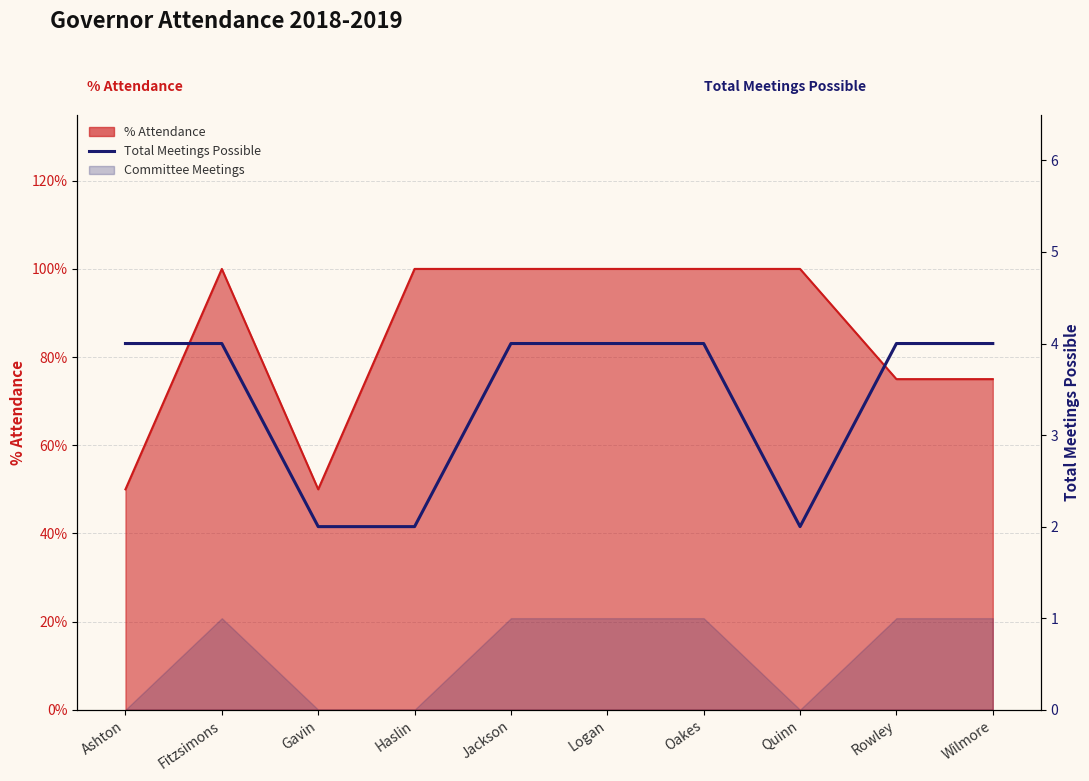

What is the maximum value shown in the chart?

4